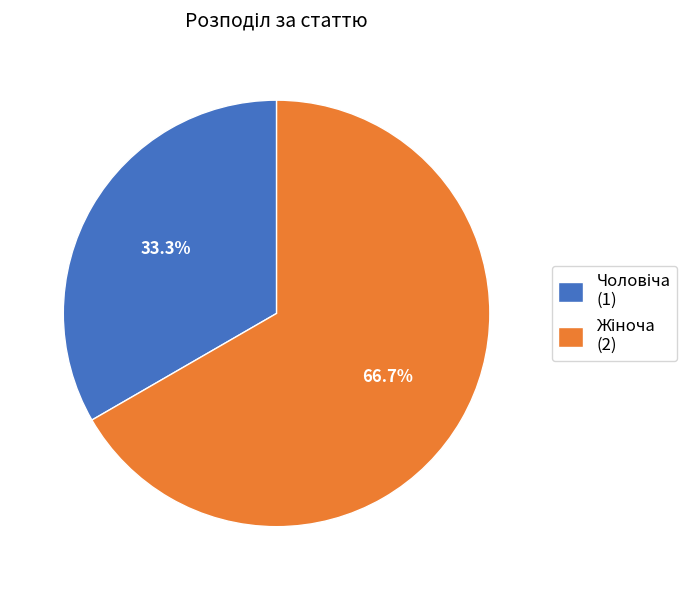

Does any single category account for the majority?

Yes